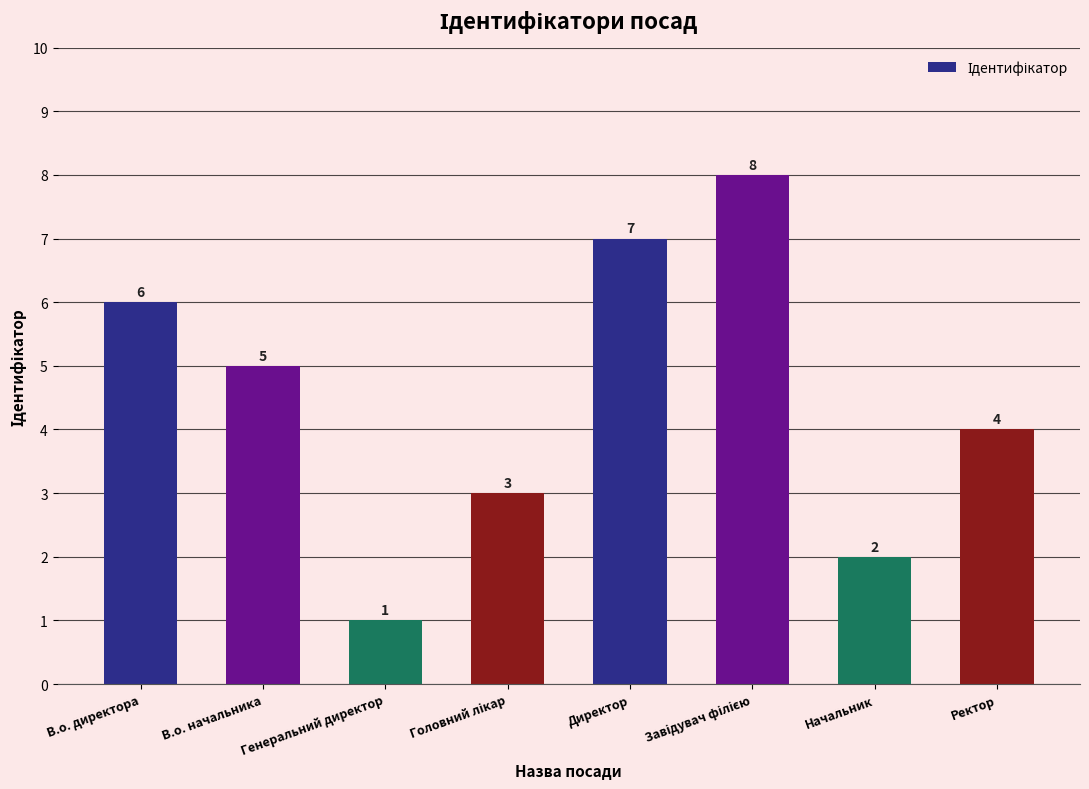

What is the change in value from Генеральний директор to Начальник?

+1